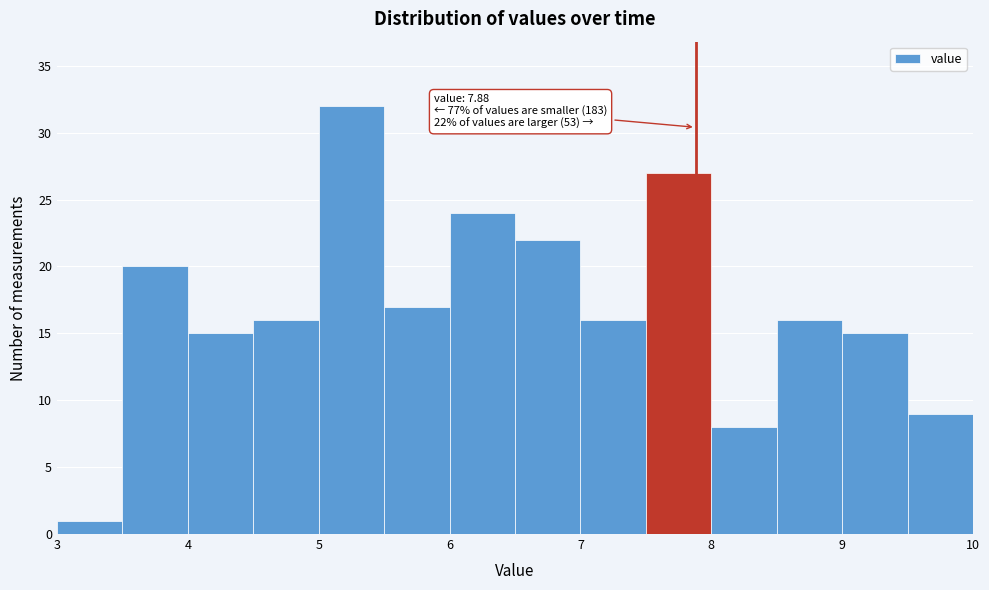

Over which range of the x-axis is the bar tallest?

5.0 to 5.5